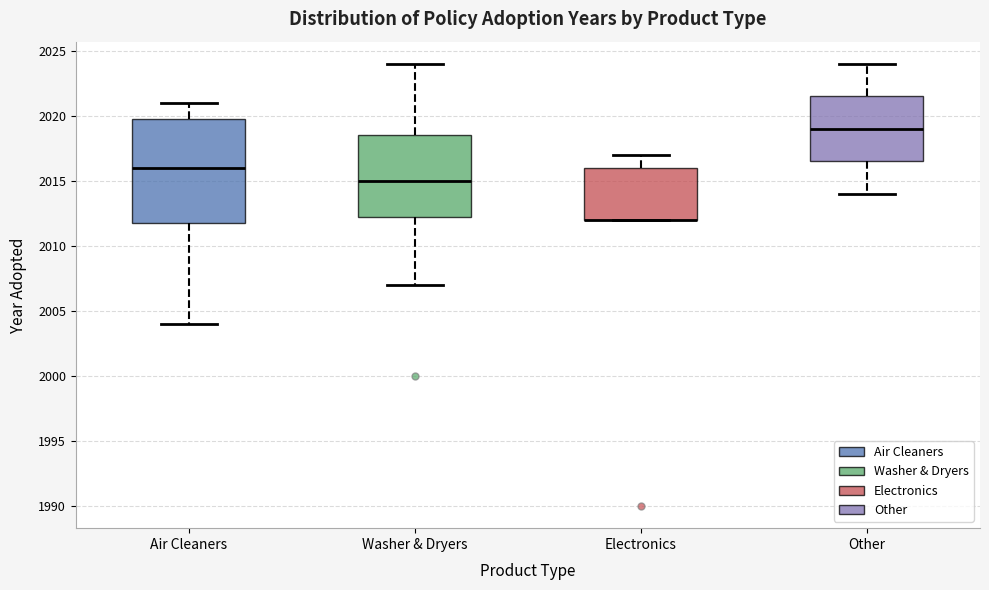

Reading left to right, transcribe this box plot: for each box, give where its median line is, the range the box spans, and where its two whiskers end, as read against the y-axis. The values are not printed on the chart, so give them approximately, as read against the axis.

Air Cleaners: median 2016.0, box 2012.0 to 2020.0, whiskers 2004.0 to 2021.0
Washer & Dryers: median 2015.0, box 2012.5 to 2018.5, whiskers 2007.0 to 2024.0
Electronics: median 2012.0 (drawn on the box's lower edge), box 2012.0 to 2016.0, whiskers 2012.0 to 2017.0
Other: median 2019.0, box 2016.5 to 2021.5, whiskers 2014.0 to 2024.0